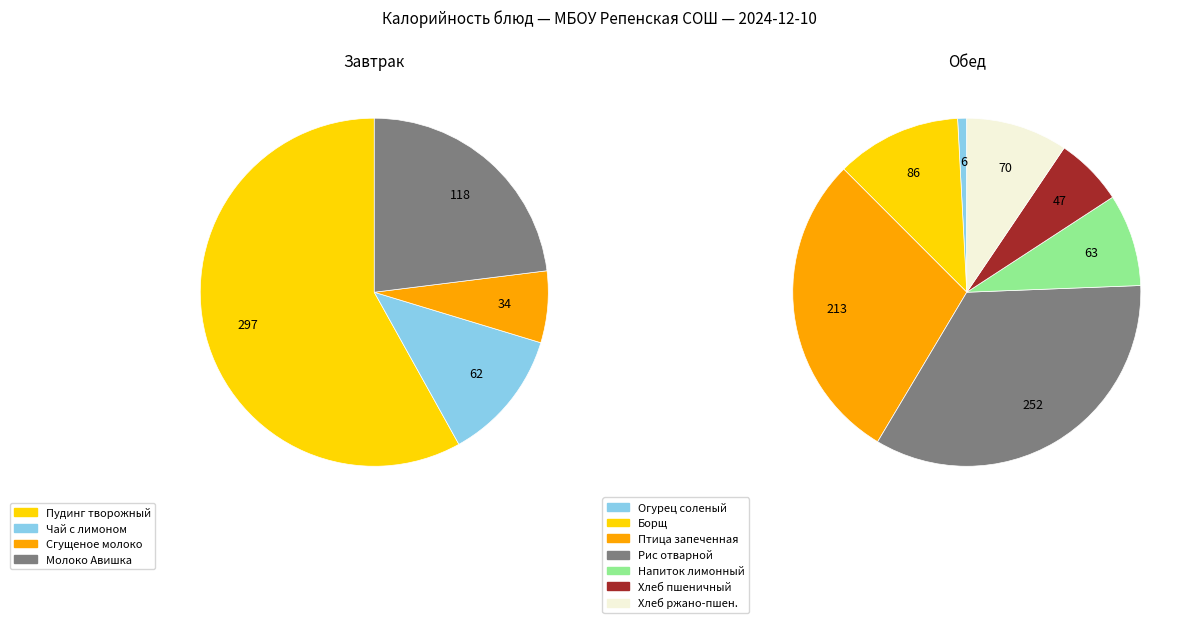

Is it true that Овощи порционно/ огурец соленый is 1% of the pie?

False